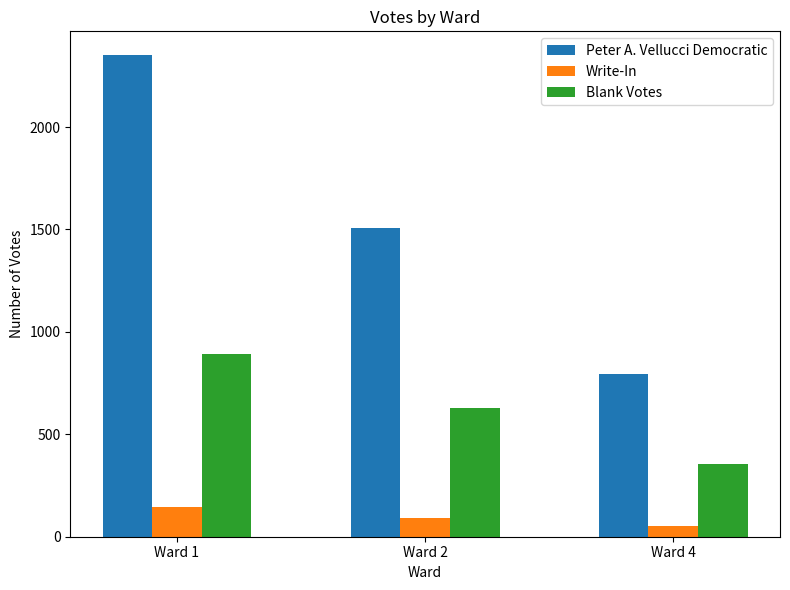

What is the maximum value for Blank Votes?

892